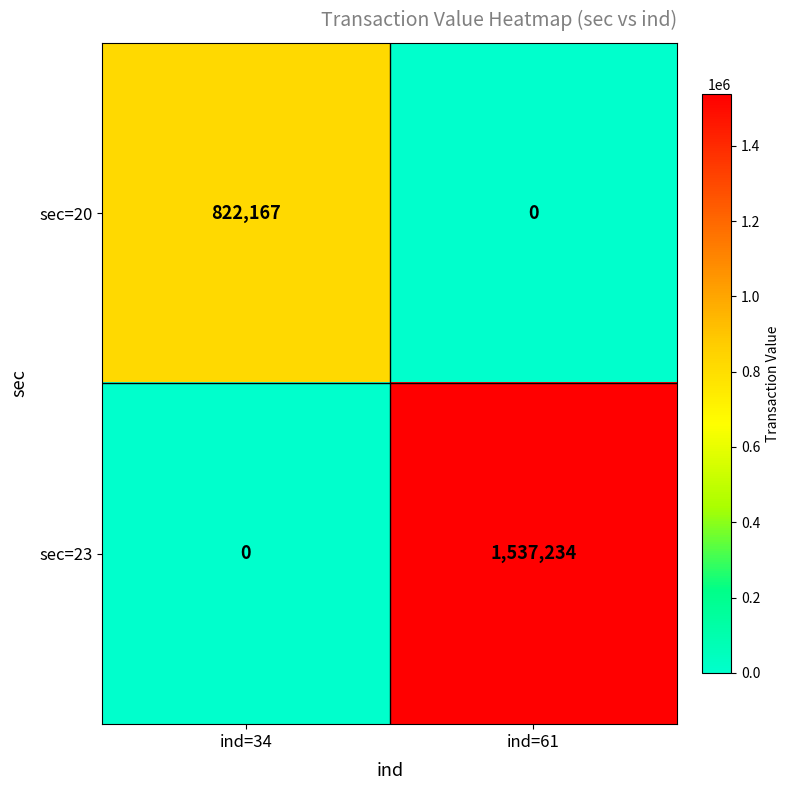

The value of sec=23 at ind=61 is 1537234. True or false?

True